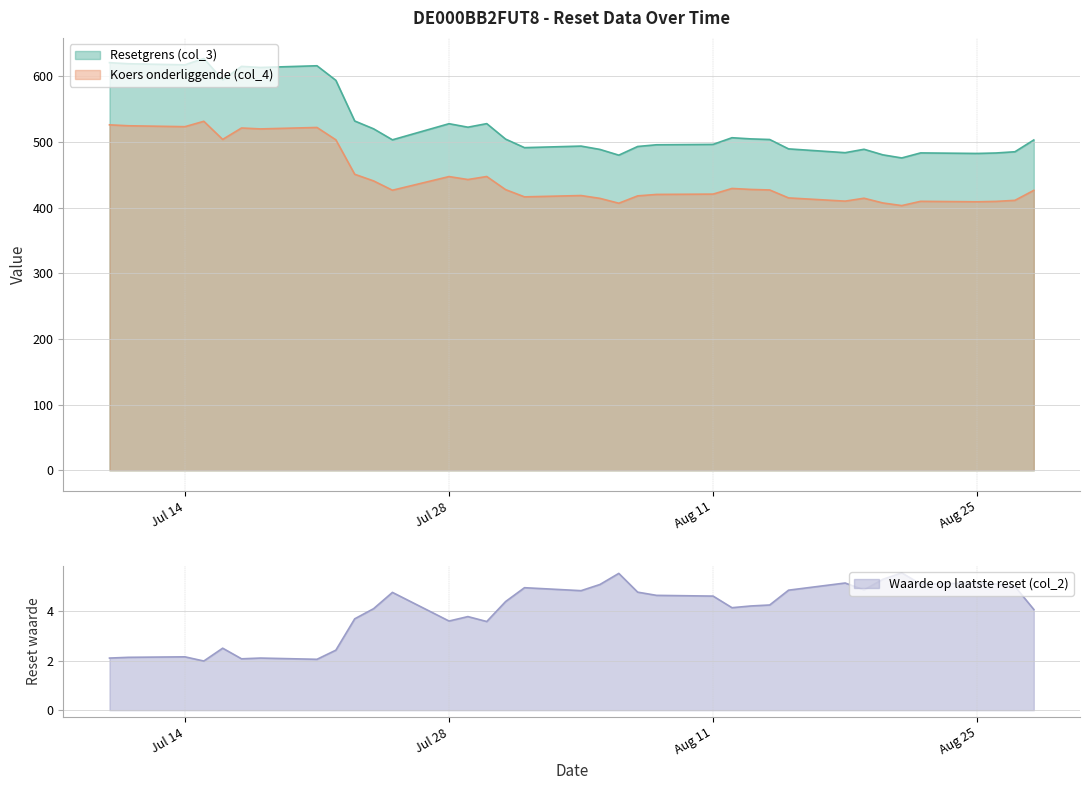

Is the value of Koers onderliggende (col_4) at 2025-07-17 greater than the value of Resetgrens (col_3) at 2025-07-25?

Yes